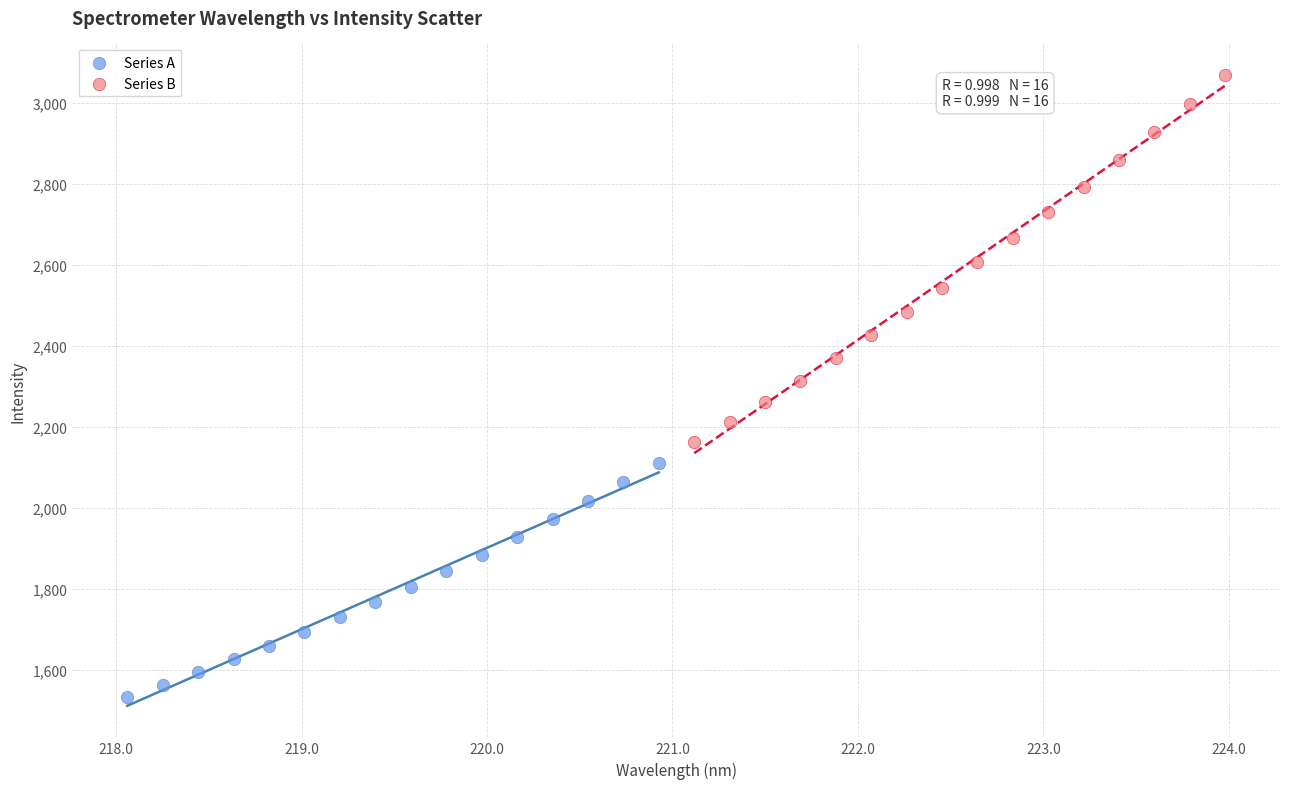

Which series has the widest spread of Y values?

Series B